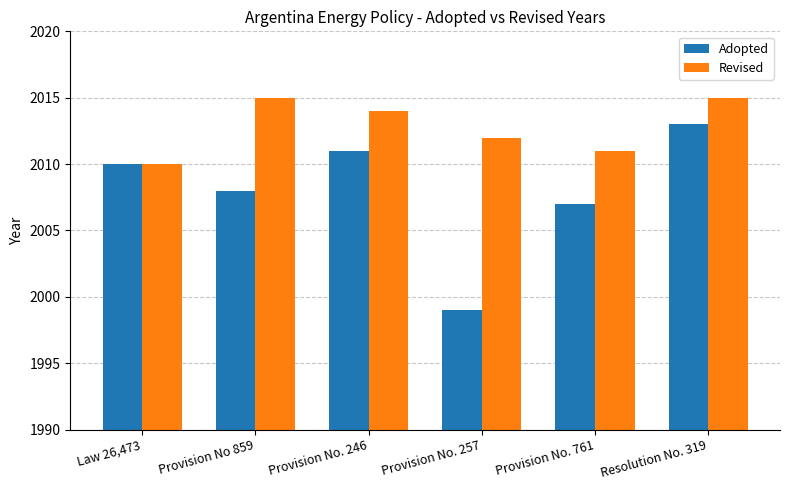

How many Revised values are between 2011 and 2015?

5